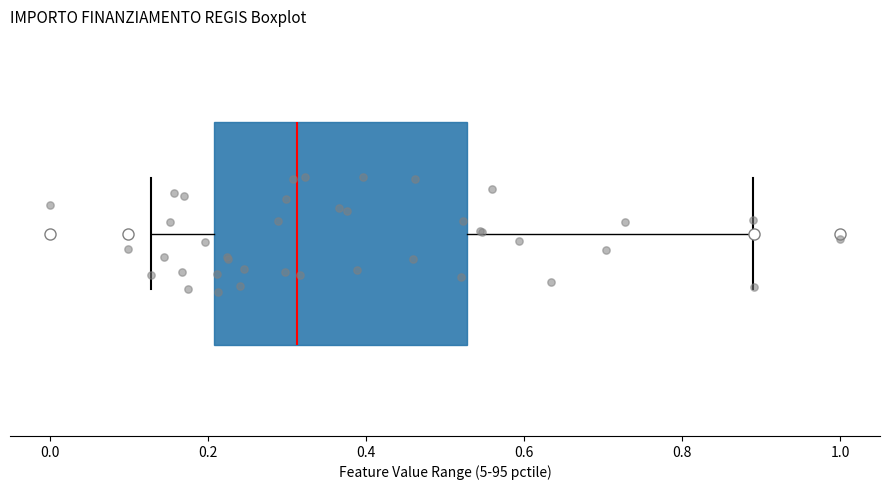

Transcribe this box plot: give where the median line is, the range the box spans, and where the two whiskers end, as read against the x-axis. The values are not printed on the chart, so give them approximately, as read against the axis.

median 0.32, box 0.20 to 0.52, whiskers 0.12 to 0.88